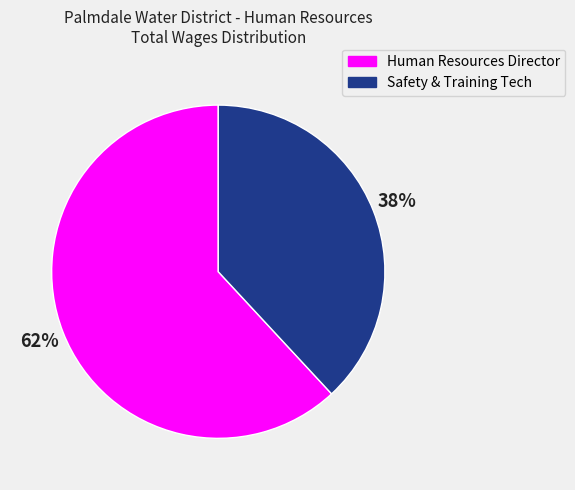

Do Safety & Training Tech and Human Resources Director together represent more than half of the pie?

Yes